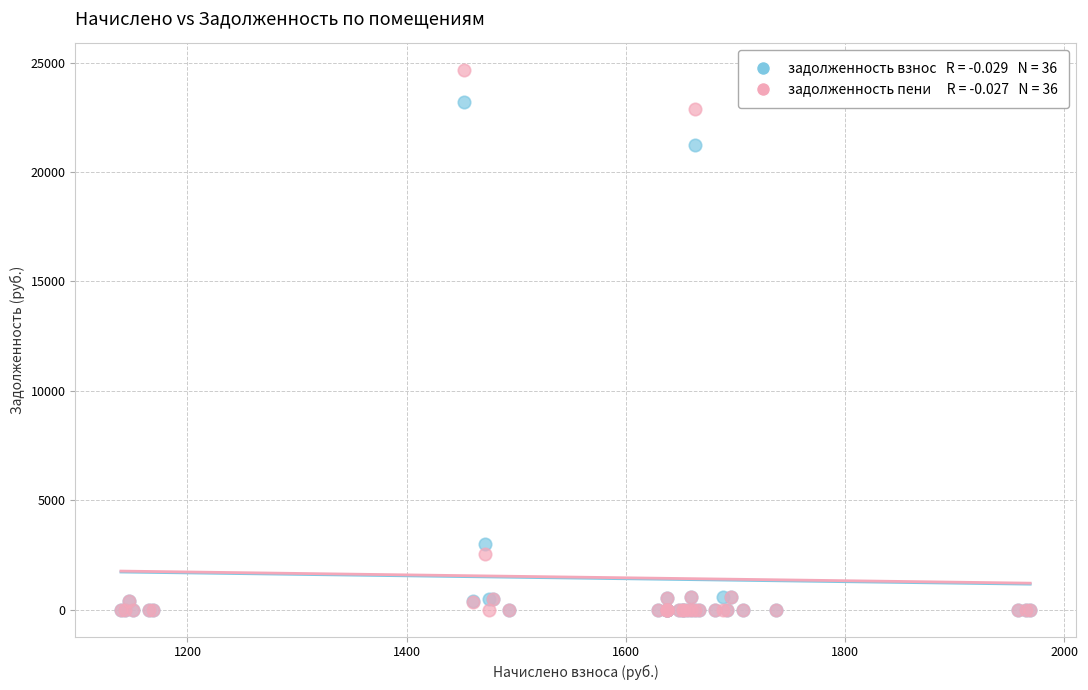

Across all series, what Y value is closest to 12320?

21216.2